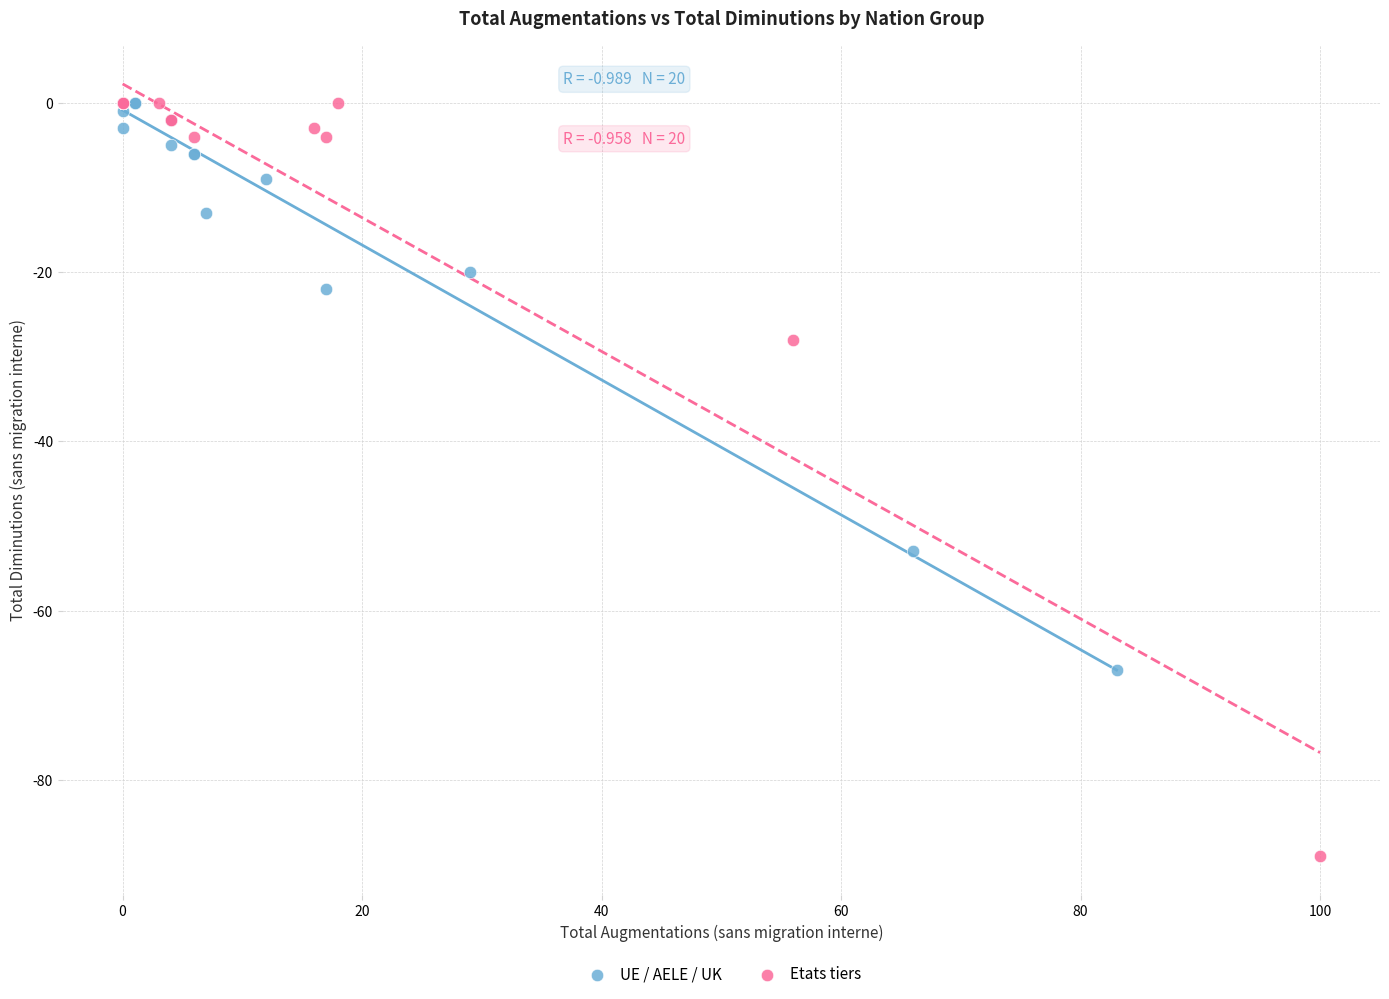

Which series has the widest spread of Y values?

Etats tiers